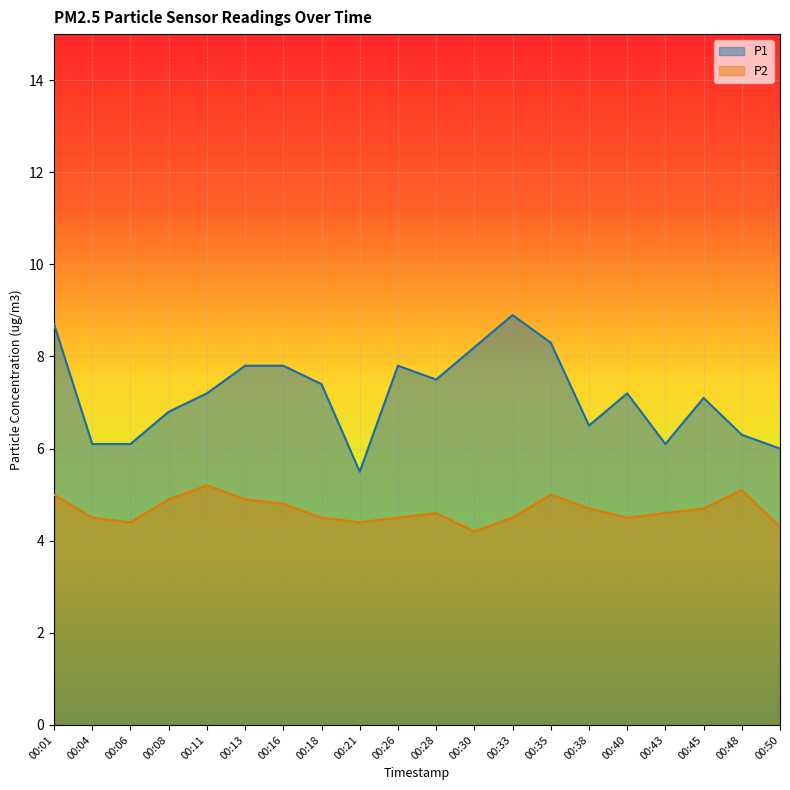

Where is the first local maximum for P1?

00:26